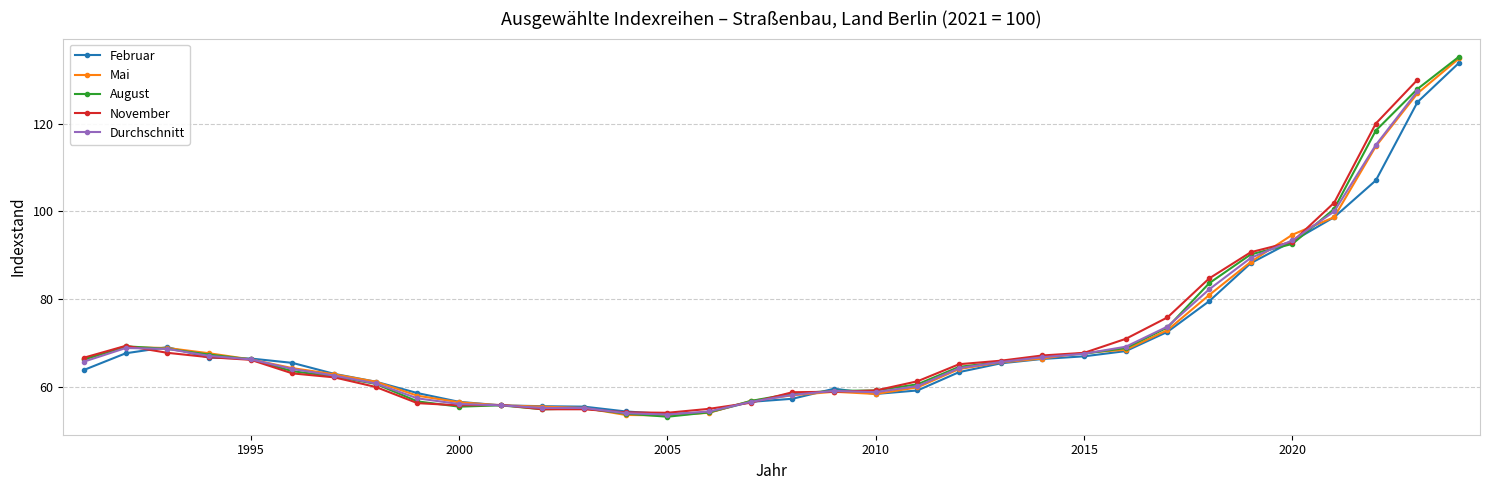

What is the highest value of the Mai series?

135.0